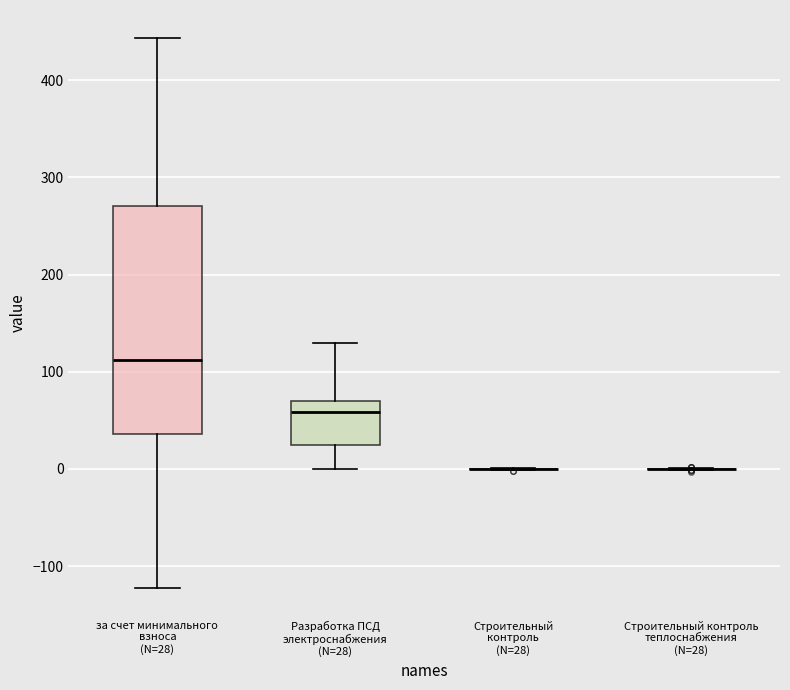

Reading left to right, transcribe this box plot: for each box, give where its median line is, the range the box spans, and where its two whiskers end, as read against the y-axis. The values are not printed on the chart, so give them approximately, as read against the axis.

за счет минимального взноса (N=28): median 110, box 40 to 270, whiskers -120 to 440
Разработка ПСД электроснабжения (N=28): median 60, box 30 to 70, whiskers 0 to 130
Строительный контроль (N=28): box collapsed to a line at 0, whiskers 0 to 0
Строительный контроль теплоснабжения (N=28): box collapsed to a line at 0, whiskers 0 to 0